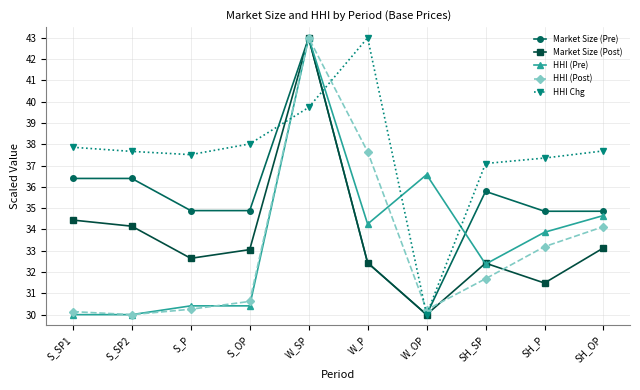

At which category is the sum across all series the highest?

W_SP